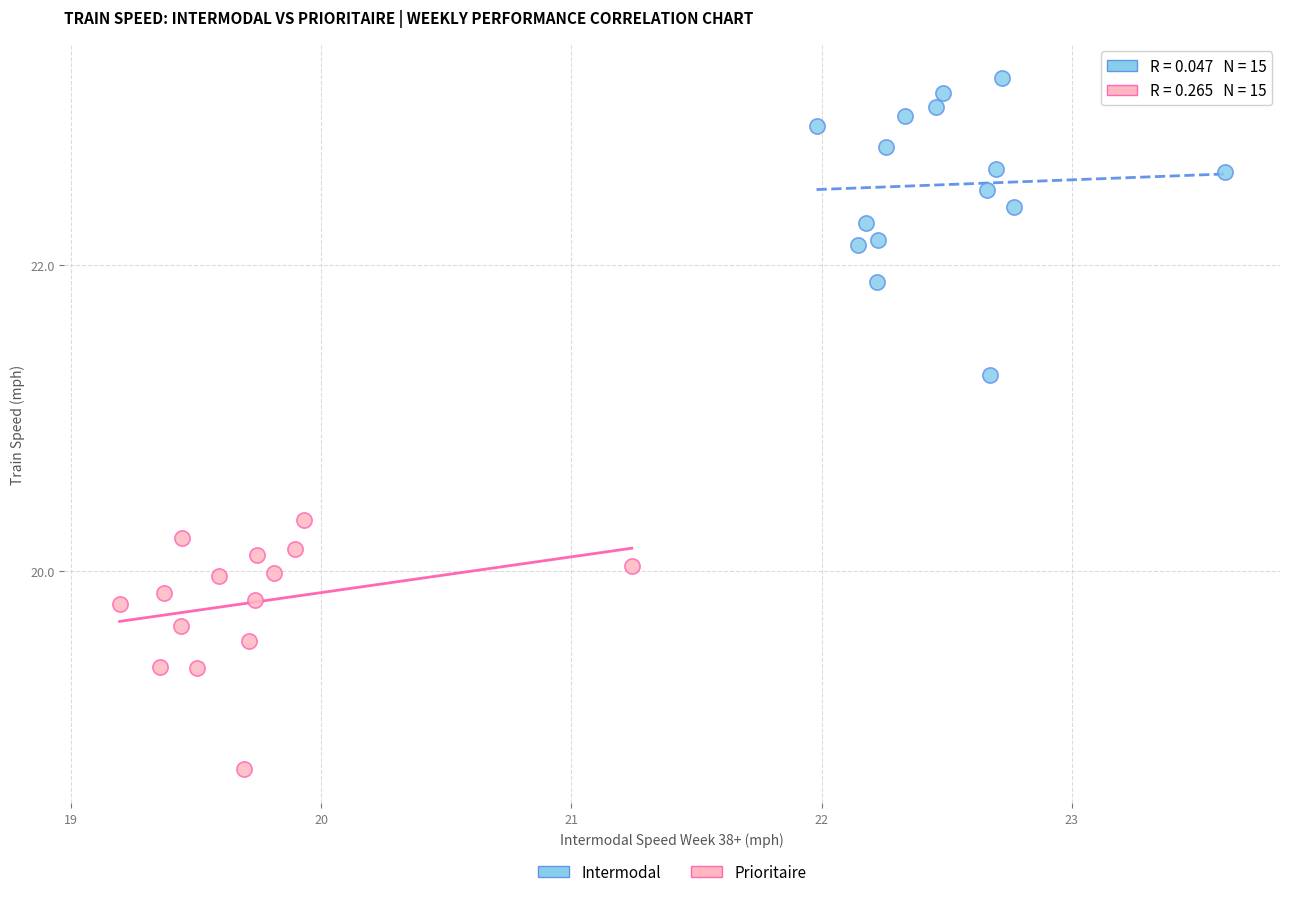

Which series has the widest spread of Y values?

Intermodal